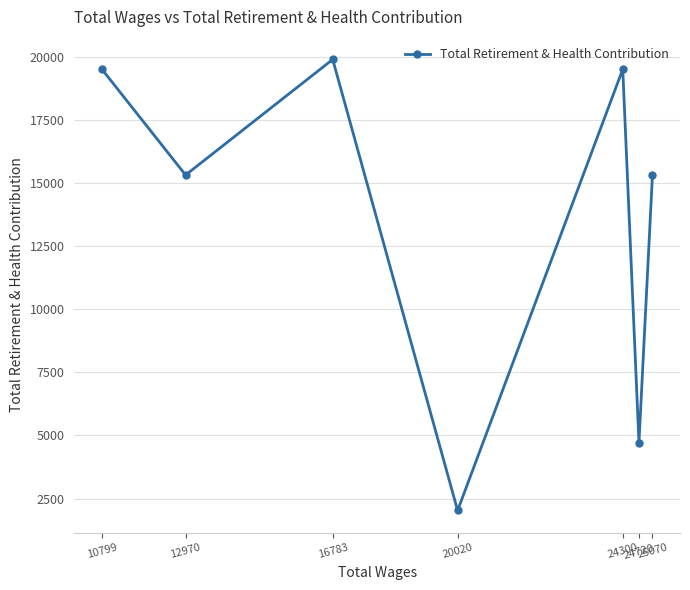

Does the chart display data point markers on the line(s)?

Yes